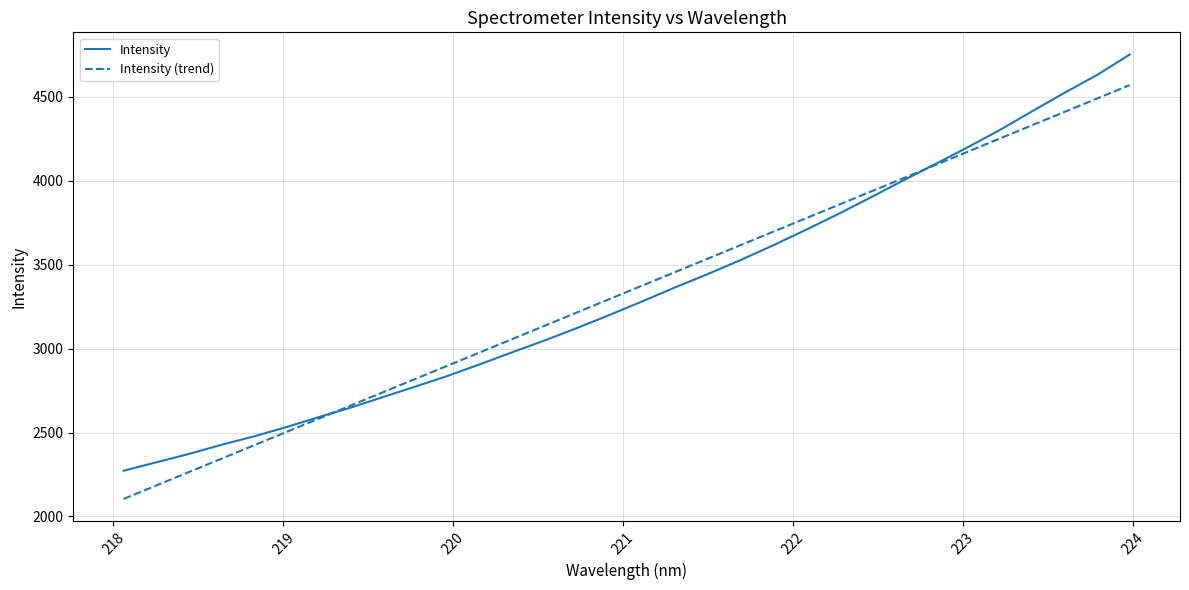

How many lines are shown in the chart?

2